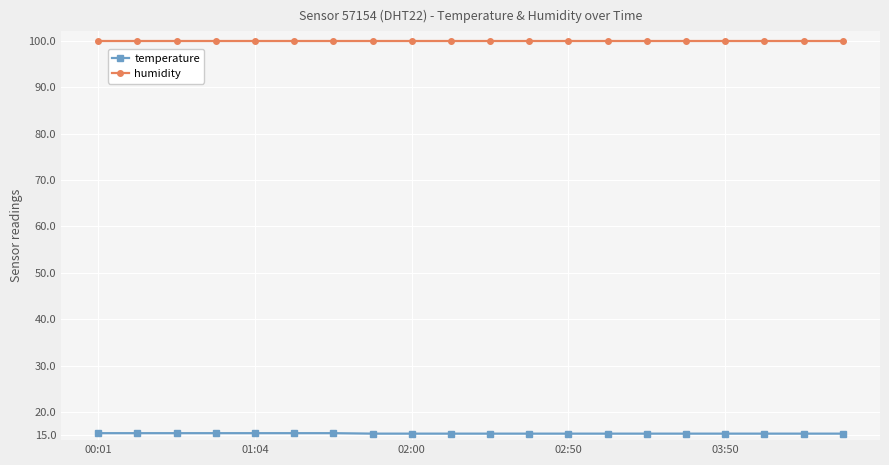

Rank the series by their maximum value, from highest to lowest.

humidity, temperature